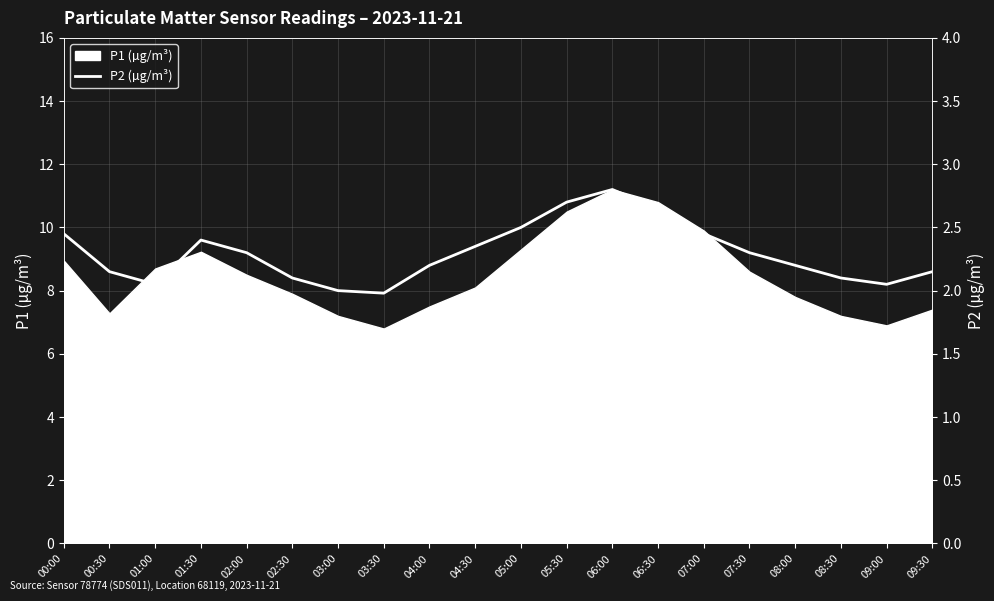

What is the ratio of the value at 02:30 to the value at 07:30?

0.9